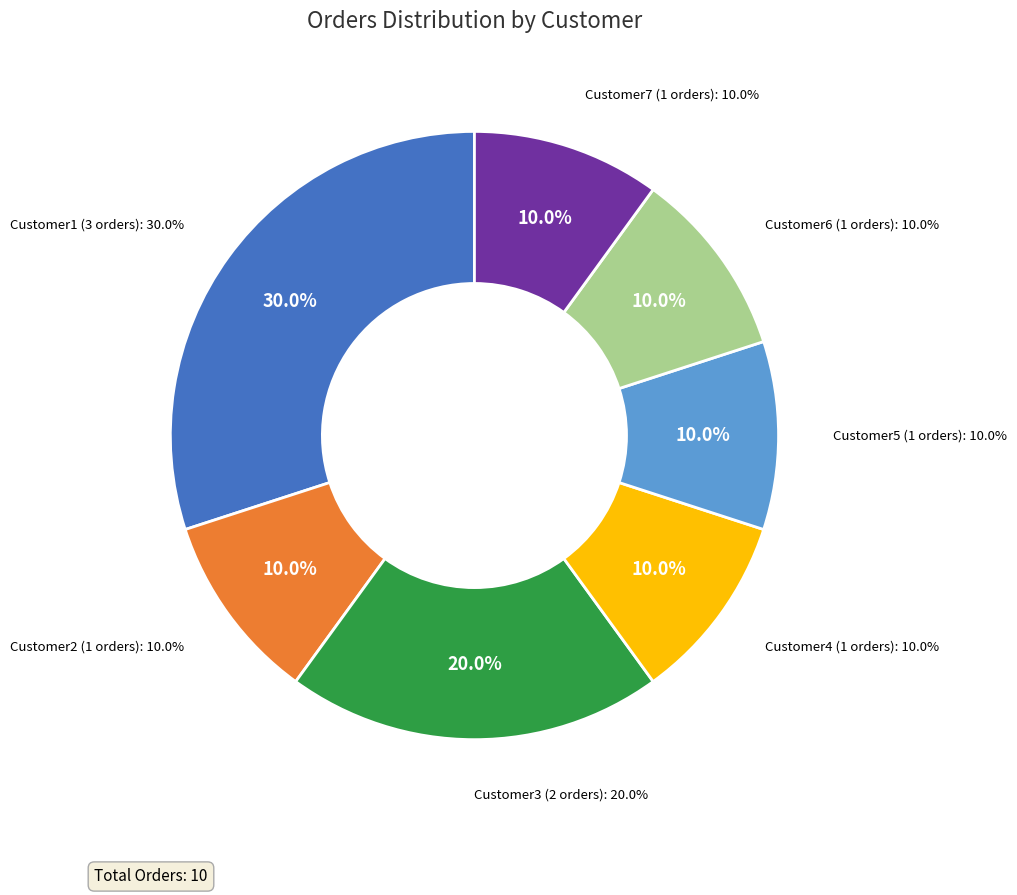

What is the change in value from Customer3 to Customer6?

-1